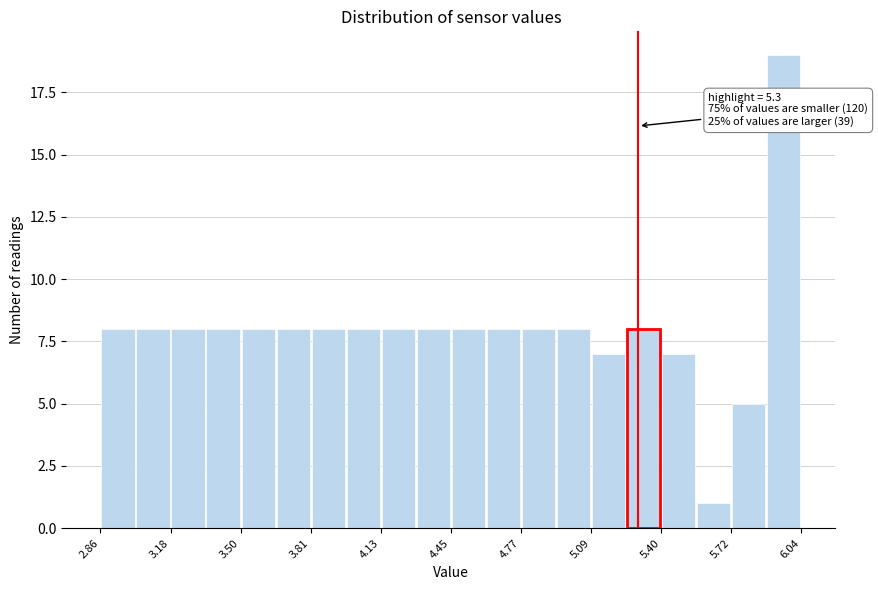

Around what value on the x-axis is the tallest bar? Give the approximate position of its centre, as read against the axis.

5.95